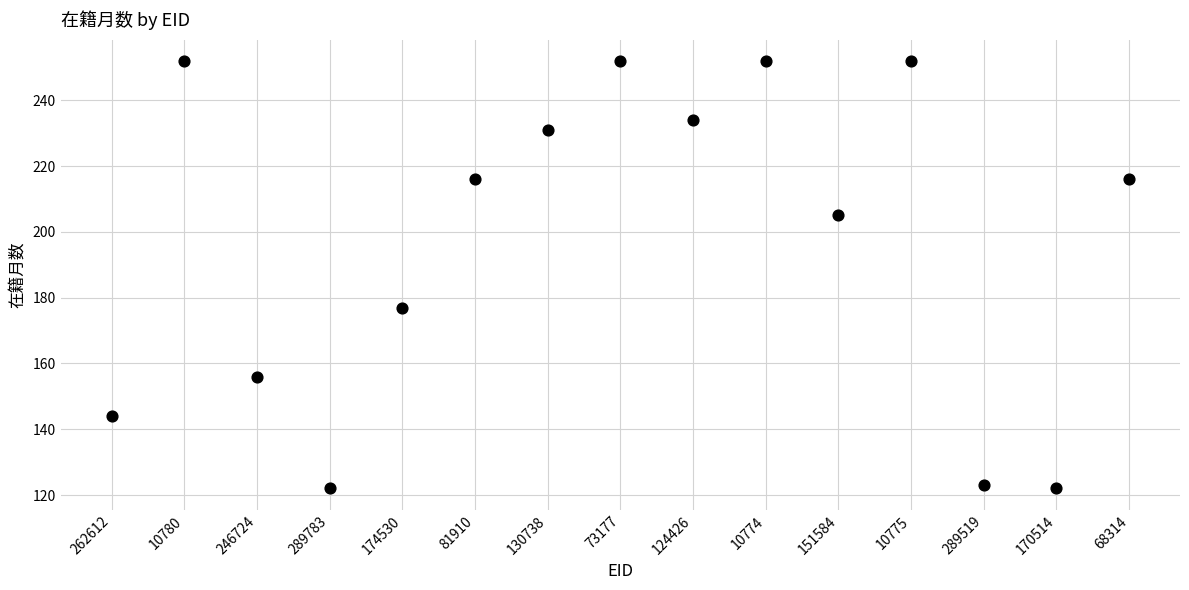

What is the range of Y values (max minus min)?

130